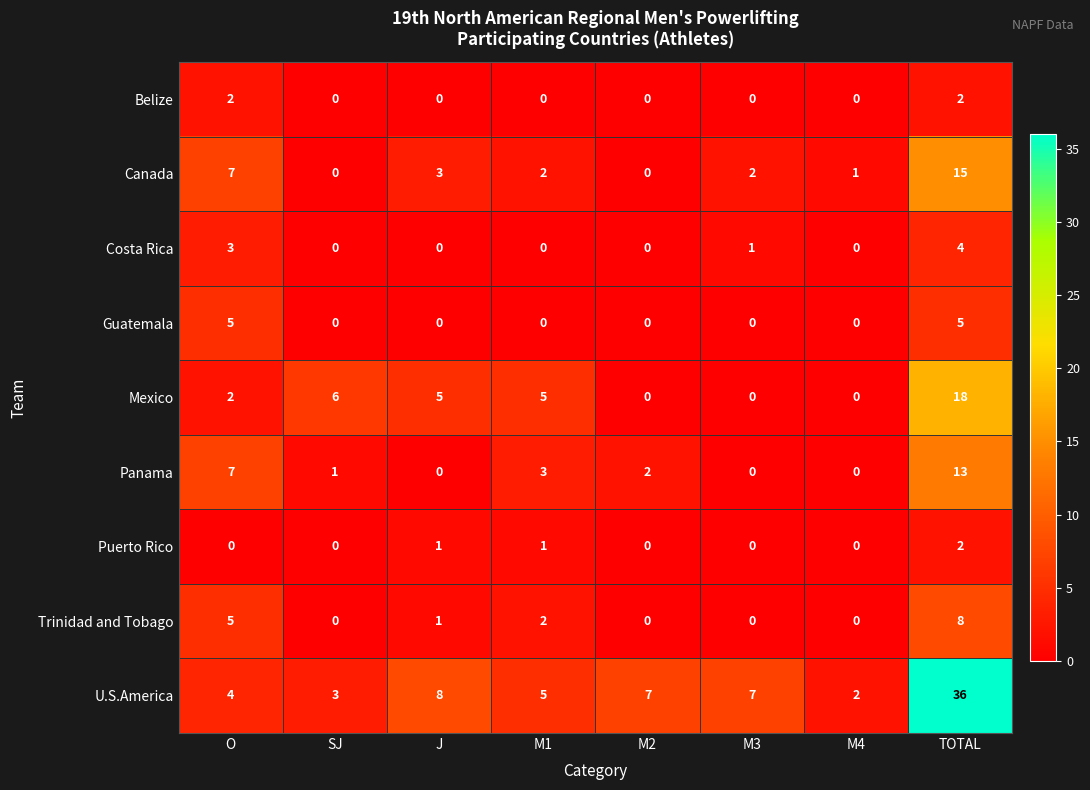

What is the approximate value of Panama at O, to the nearest 10?

10